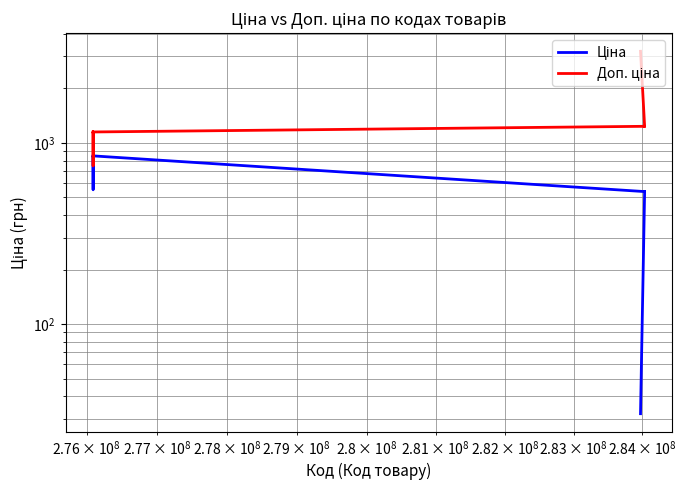

How many lines are shown in the chart?

2